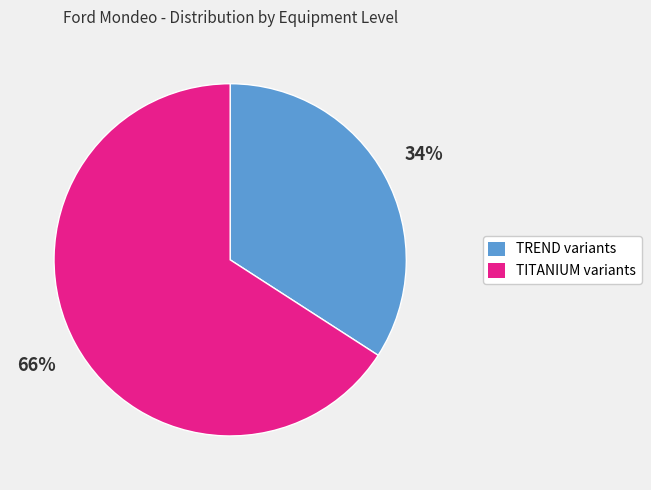

Is there any slice that represents more than half of the pie?

Yes